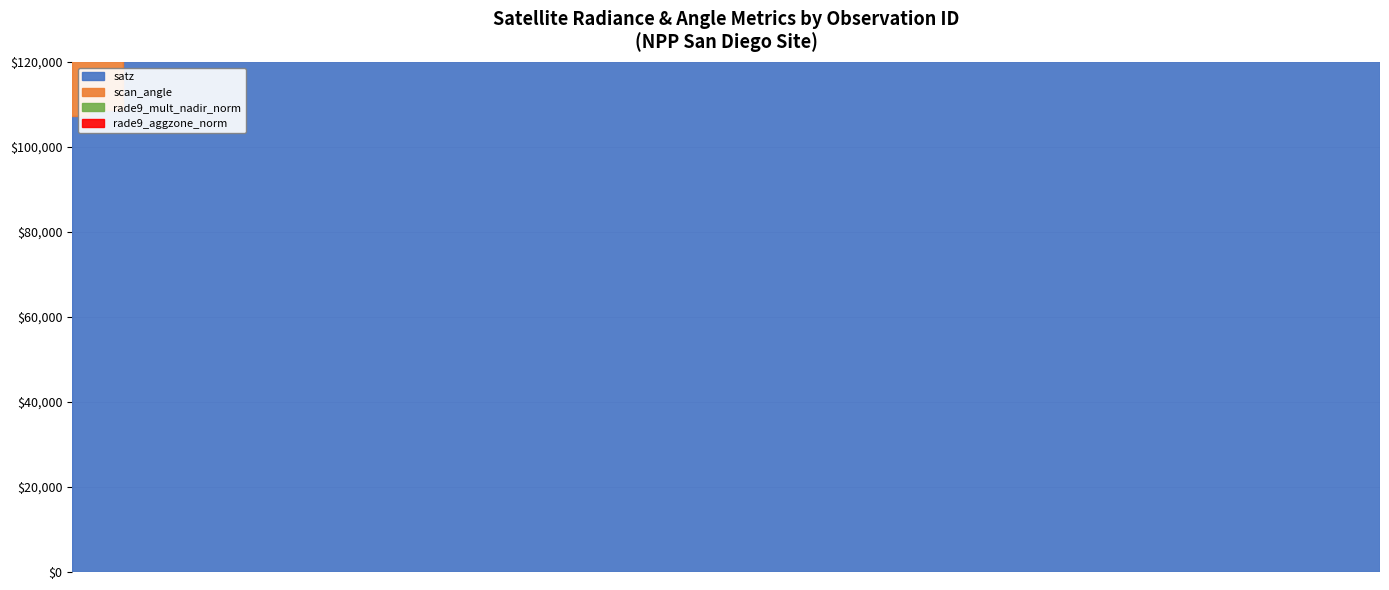

True or false: dnbrad has a value of 0.1 at 131592.

False